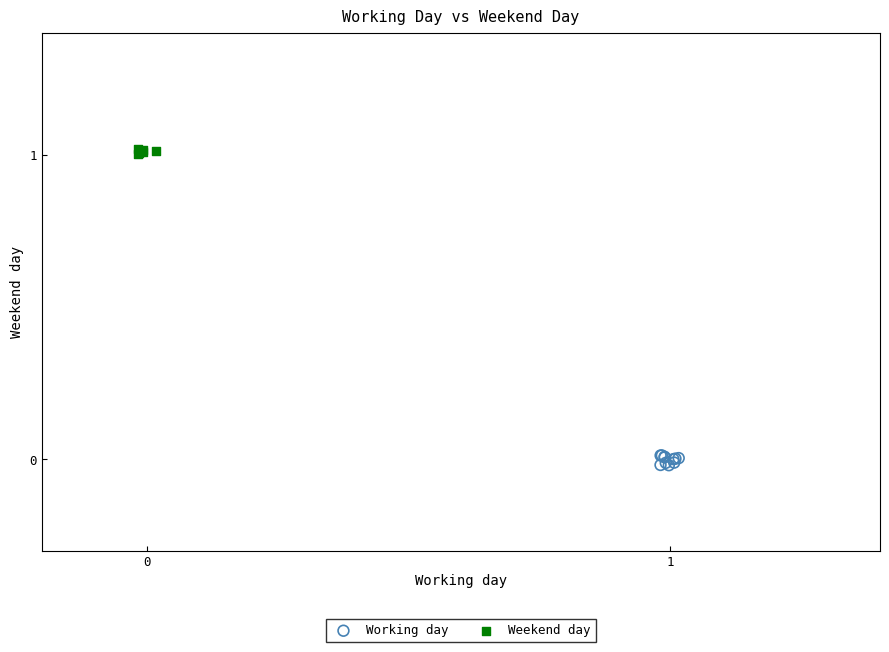

Which series reaches the maximum Y coordinate?

Weekend day